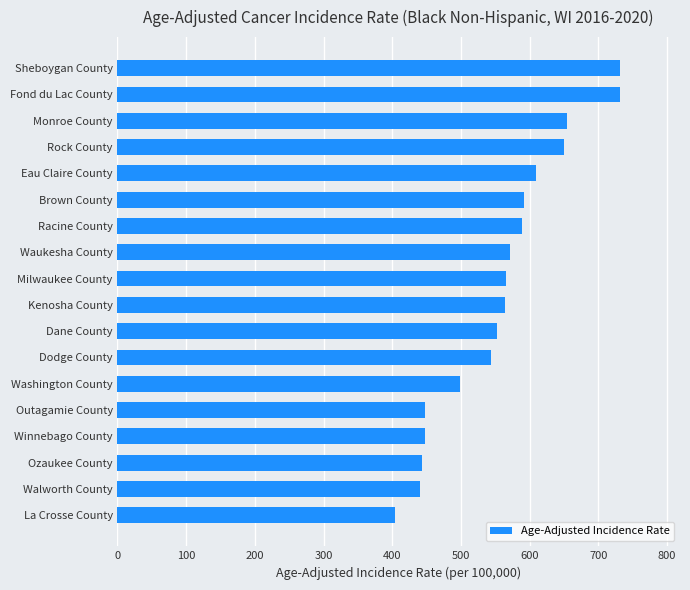

Is it true that the value at Walworth County is 440.9?

True